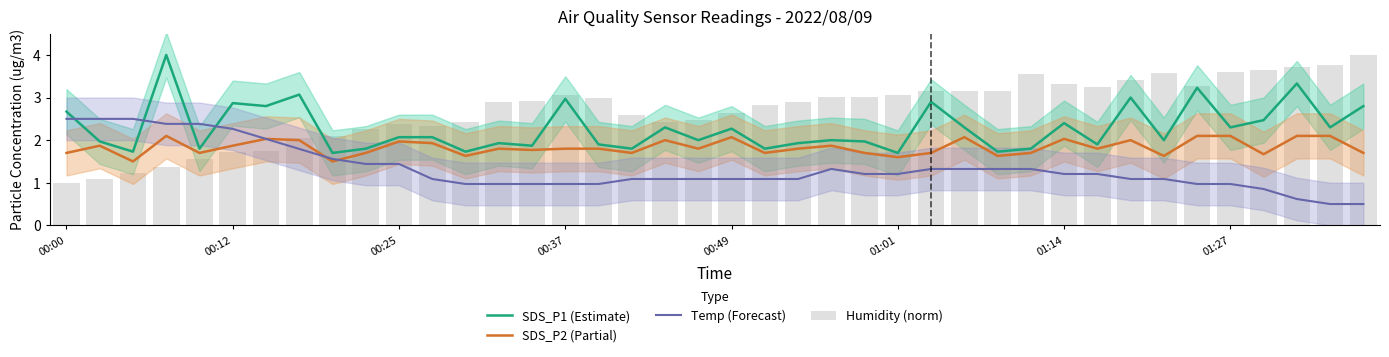

How many data points does each series have?

40